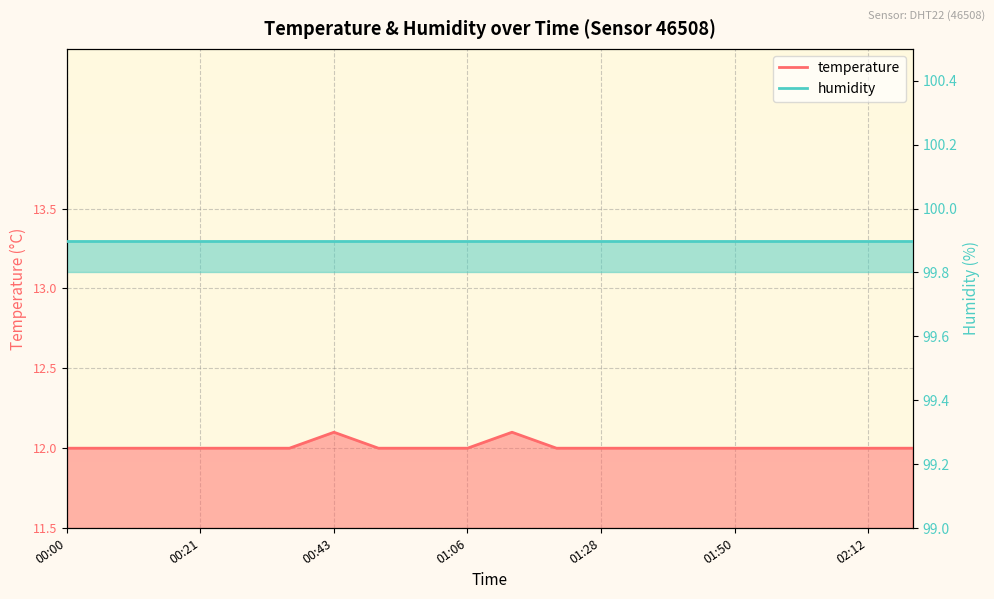

Where is the first local maximum?

00:43